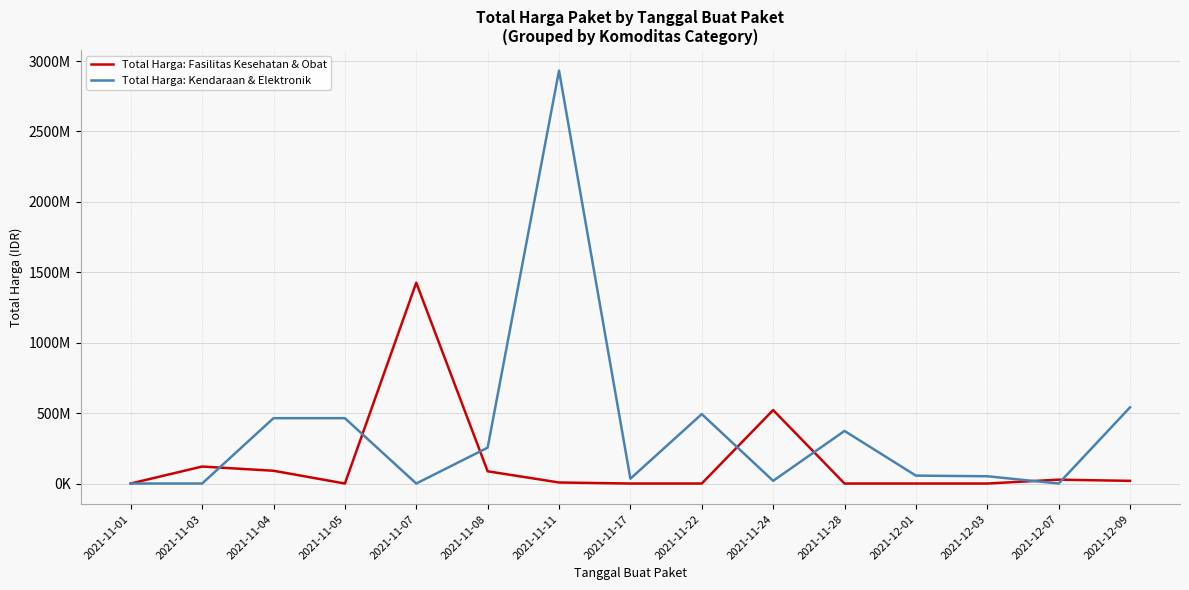

After their last crossing, which series has the higher values: Total Harga: Kendaraan & Elektronik or Total Harga: Fasilitas Kesehatan & Obat?

Total Harga: Kendaraan & Elektronik